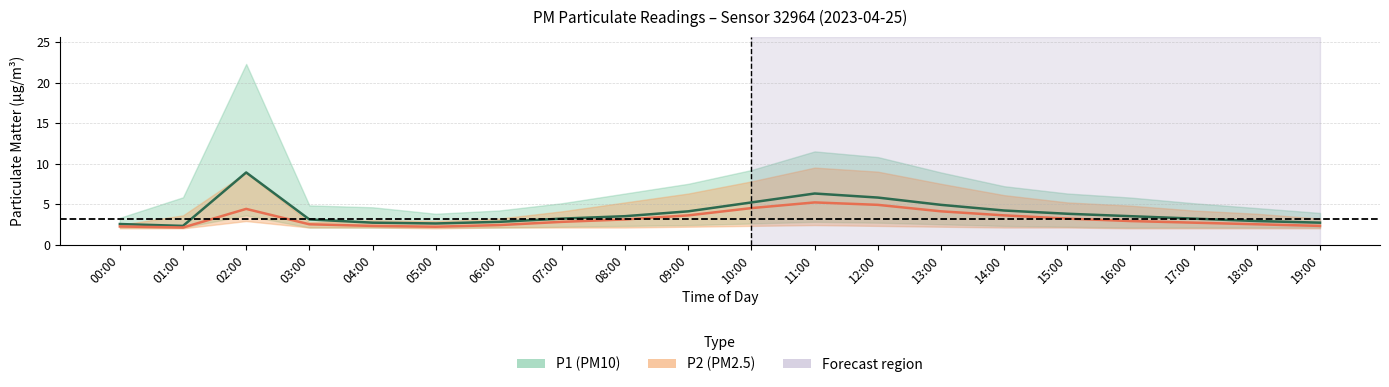

Reading right to left, extract all data points from this chart.

P1: 19:00=2.7	18:00=2.9	17:00=3.2	16:00=3.5	15:00=3.8	14:00=4.2	13:00=4.9	12:00=5.8	11:00=6.3	10:00=5.2	09:00=4.1	08:00=3.5	07:00=3.2	06:00=2.8	05:00=2.6	04:00=2.7	03:00=3.1	02:00=8.9	01:00=2.3	00:00=2.5
P2: 19:00=2.3	18:00=2.5	17:00=2.7	16:00=2.9	15:00=3.2	14:00=3.6	13:00=4.1	12:00=4.9	11:00=5.2	10:00=4.5	09:00=3.6	08:00=3.1	07:00=2.8	06:00=2.4	05:00=2.2	04:00=2.3	03:00=2.5	02:00=4.4	01:00=2.1	00:00=2.2